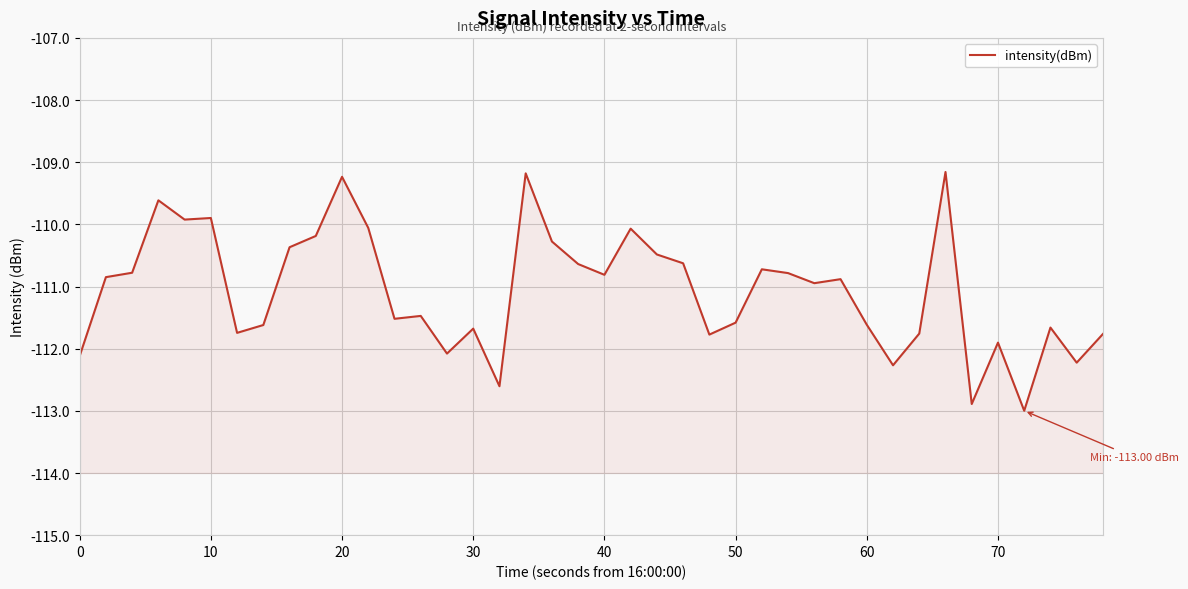

The chart shows a value of -43.4 at 0. True or false?

False